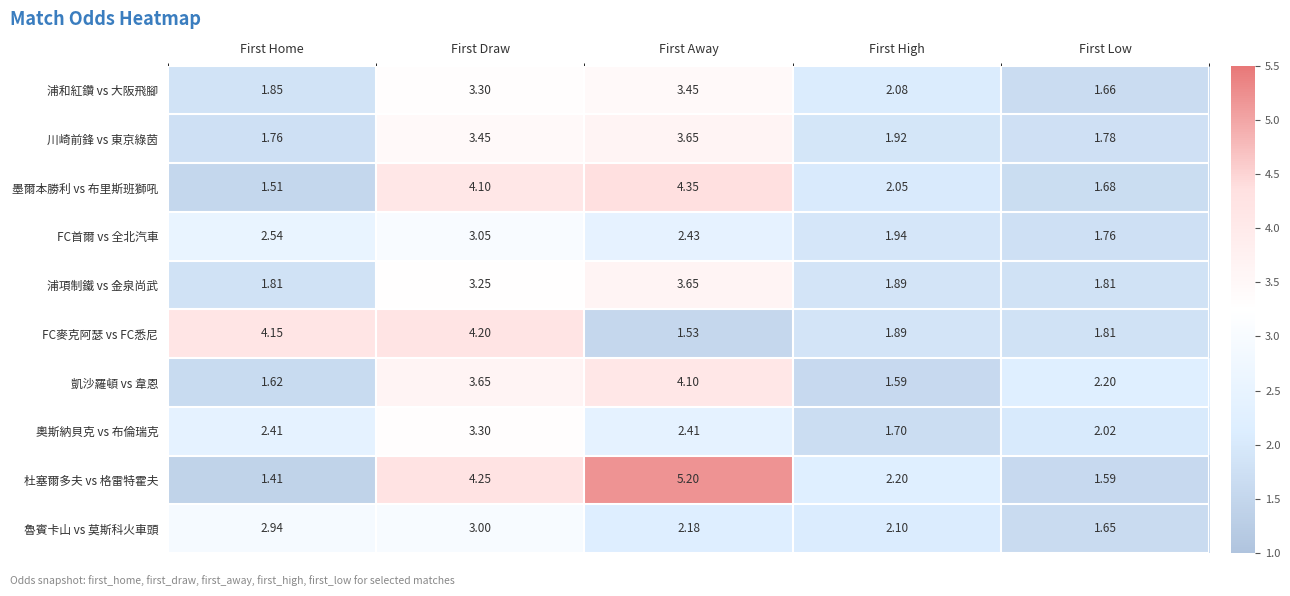

Between First Draw and First High, which series saw the biggest shift?

FC麥克阿瑟 vs FC悉尼